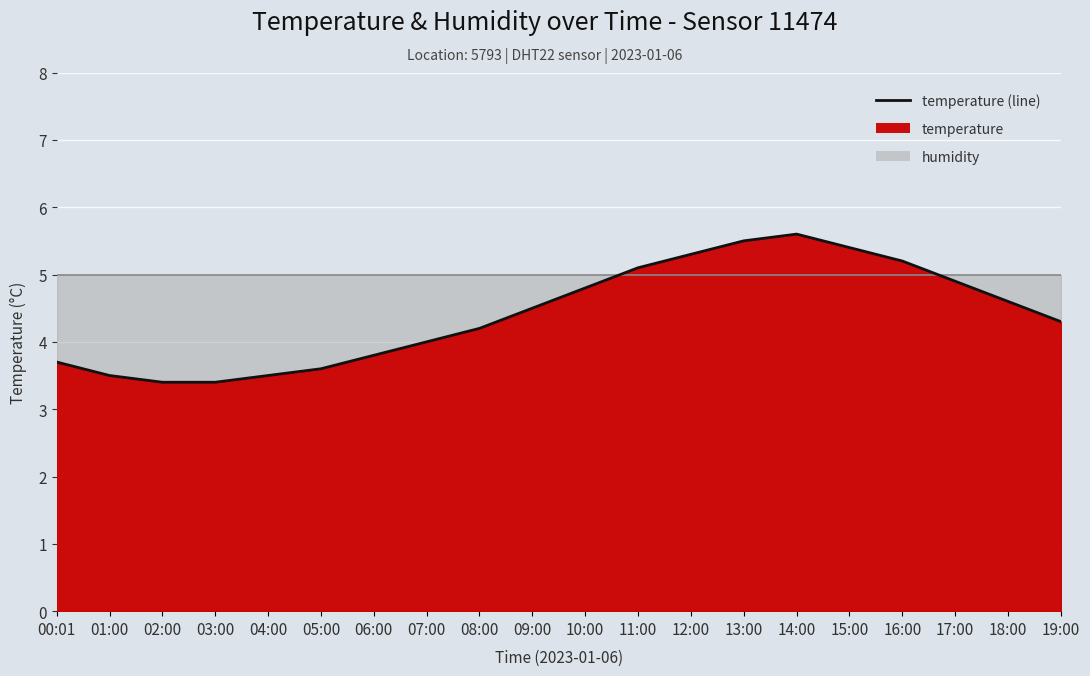

The chart shows a value of 5.1 at 11:00. True or false?

True